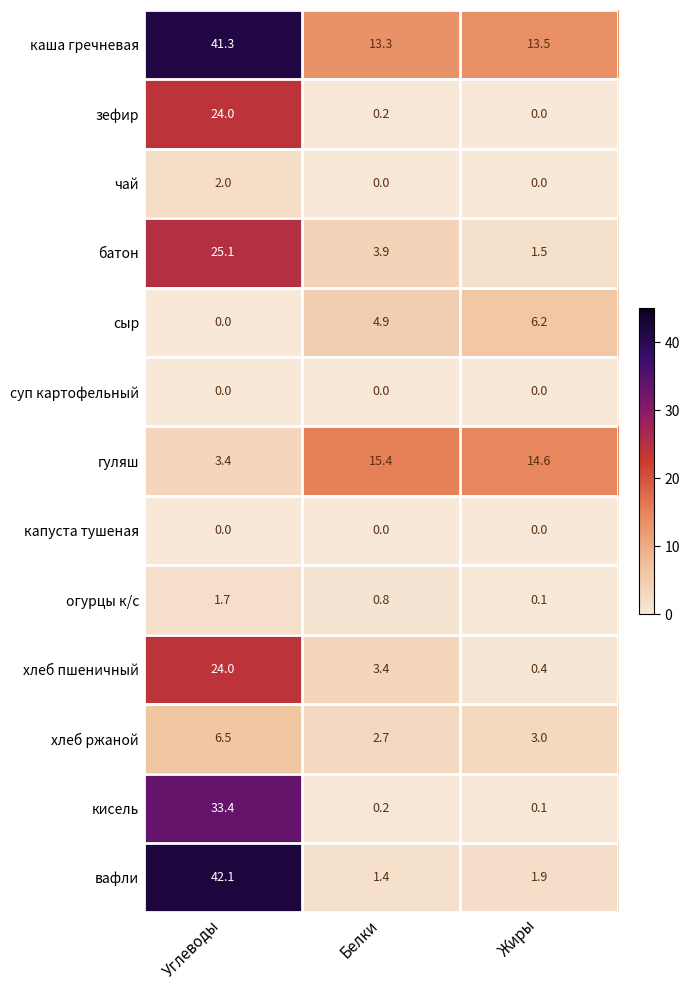

What is the spread (max minus min) of values at Жиры?

14.6